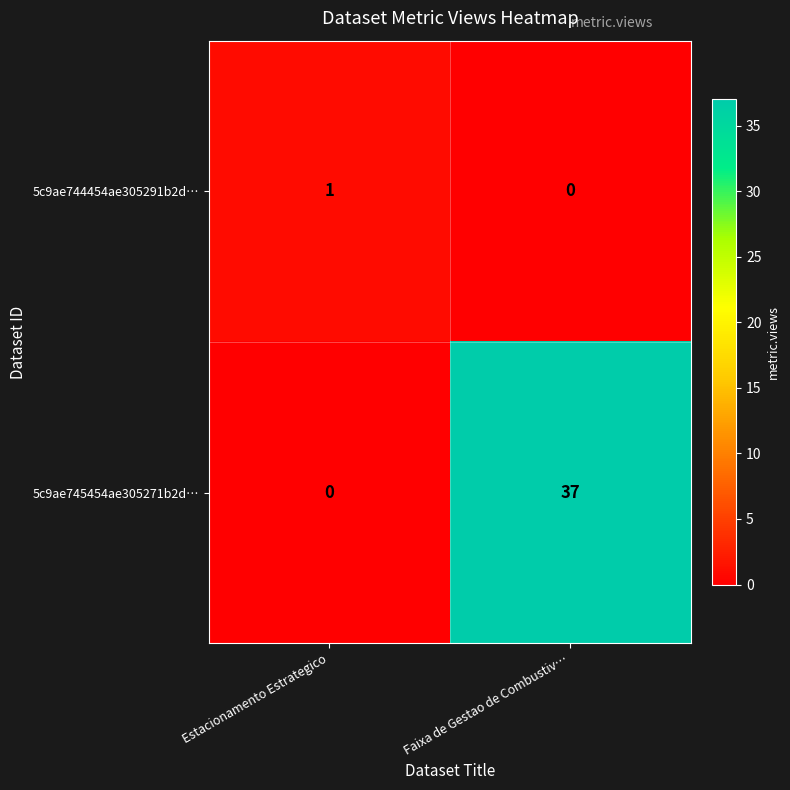

Which series has the largest range (max minus min)?

5c9ae745454ae305271b2d…